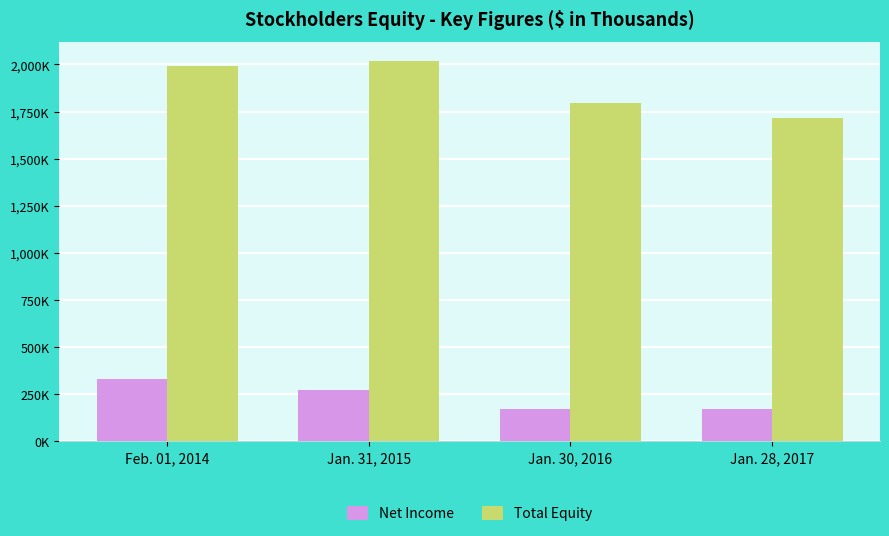

What is the approximate value of Net Income at Jan. 30, 2016, to the nearest 100?

169200